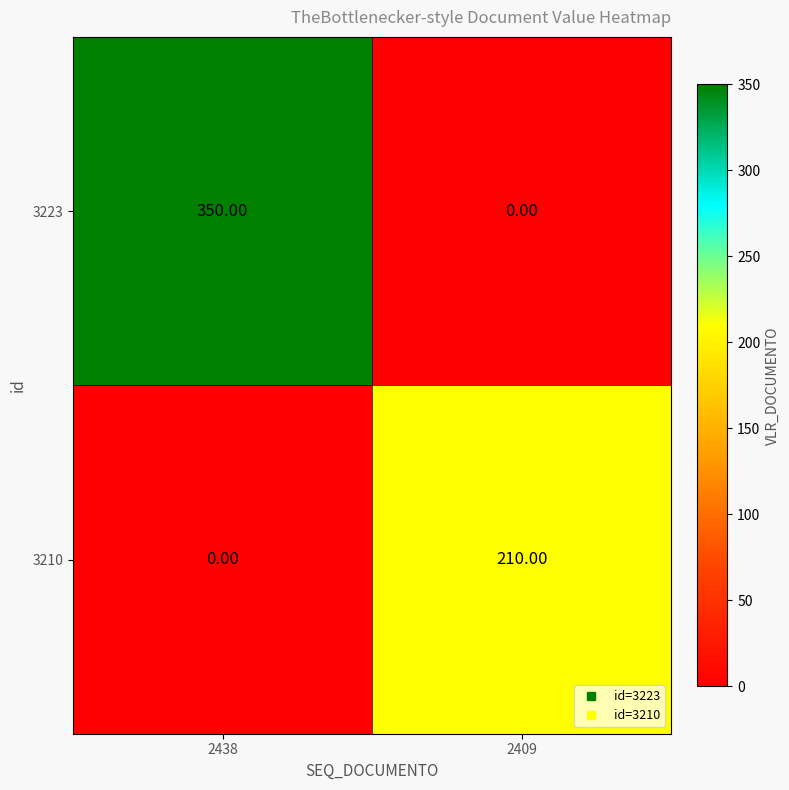

What is the sum of all 3210 values?

210